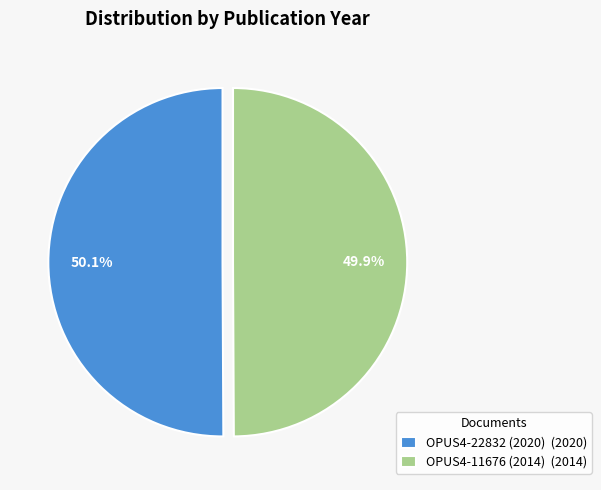

What percentage do OPUS4-11676 (2014) and OPUS4-22832 (2020) together represent?

100.0%